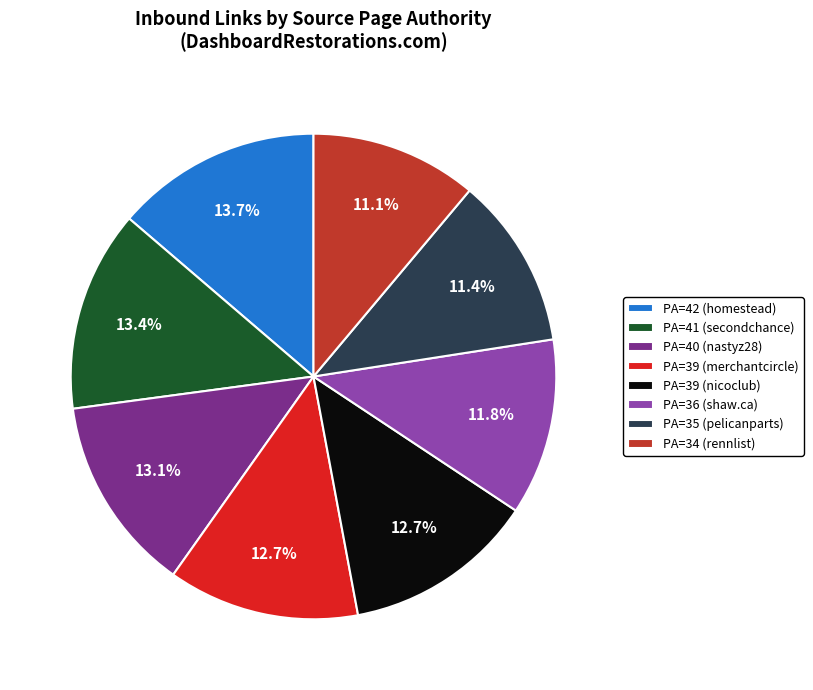

What is the ratio of the value at PA=34 (rennlist) to the value at PA=42 (homestead)?

0.8